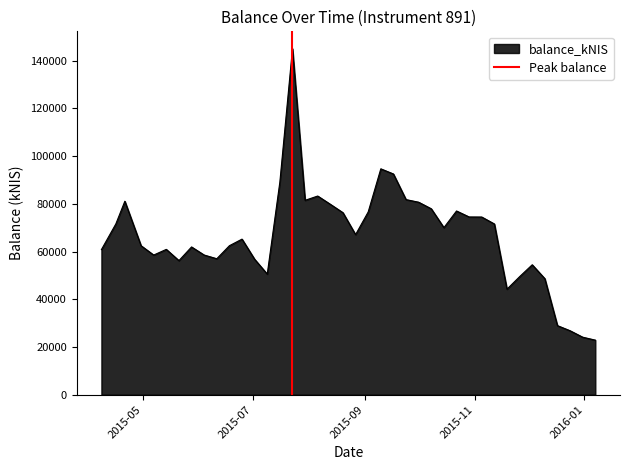

What is the highest value of the balance_kNIS series?

145030.6